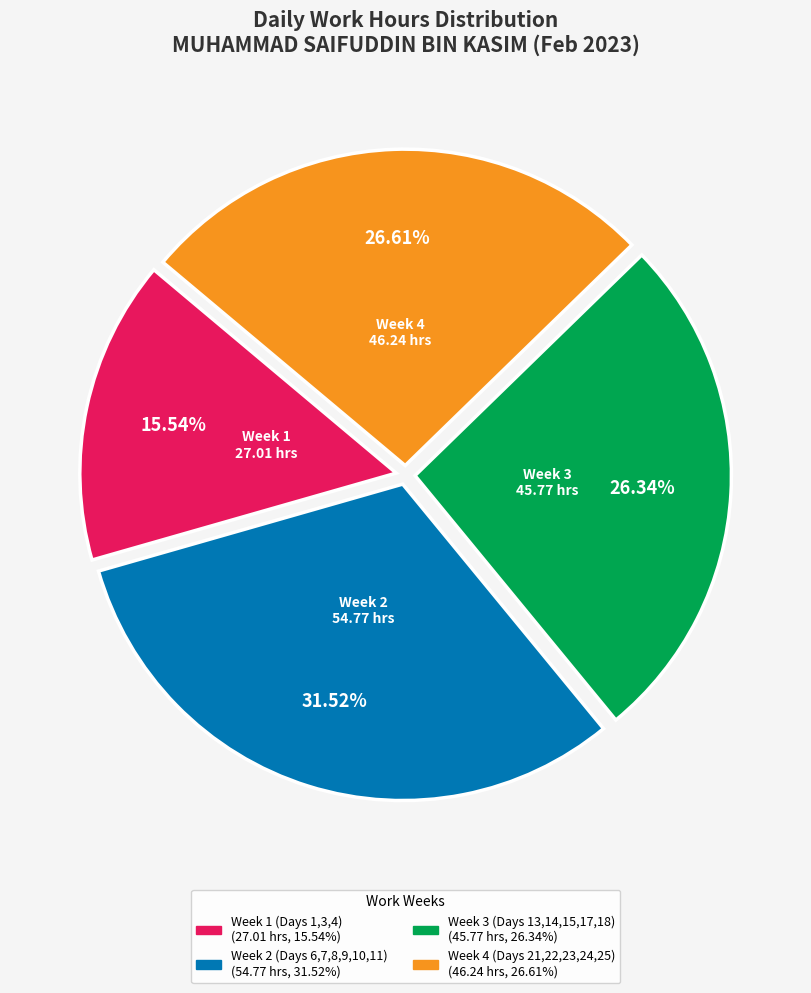

Does any single category account for the majority?

No